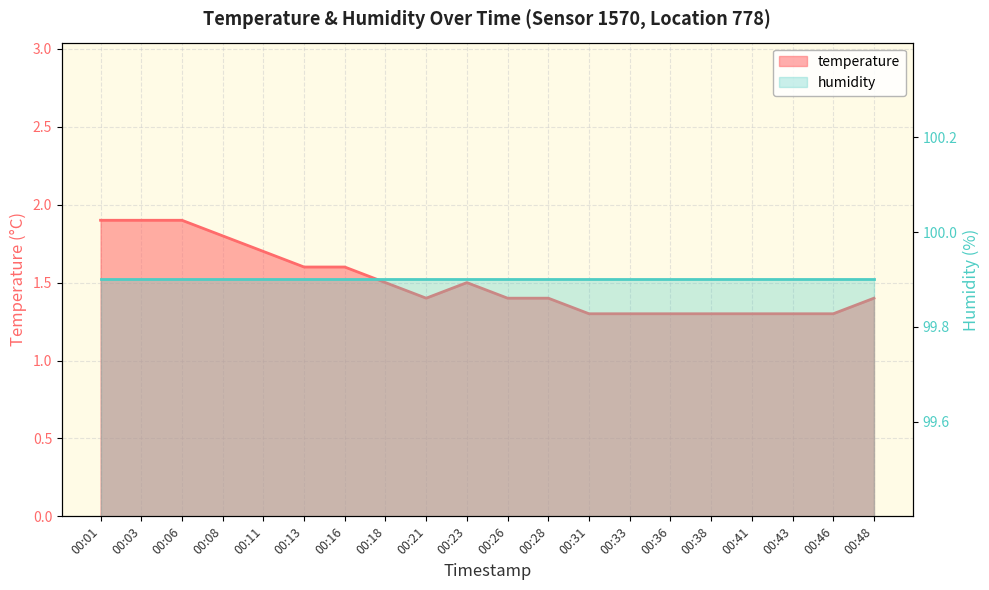

What is the value of the 9th point from the left?

1.4